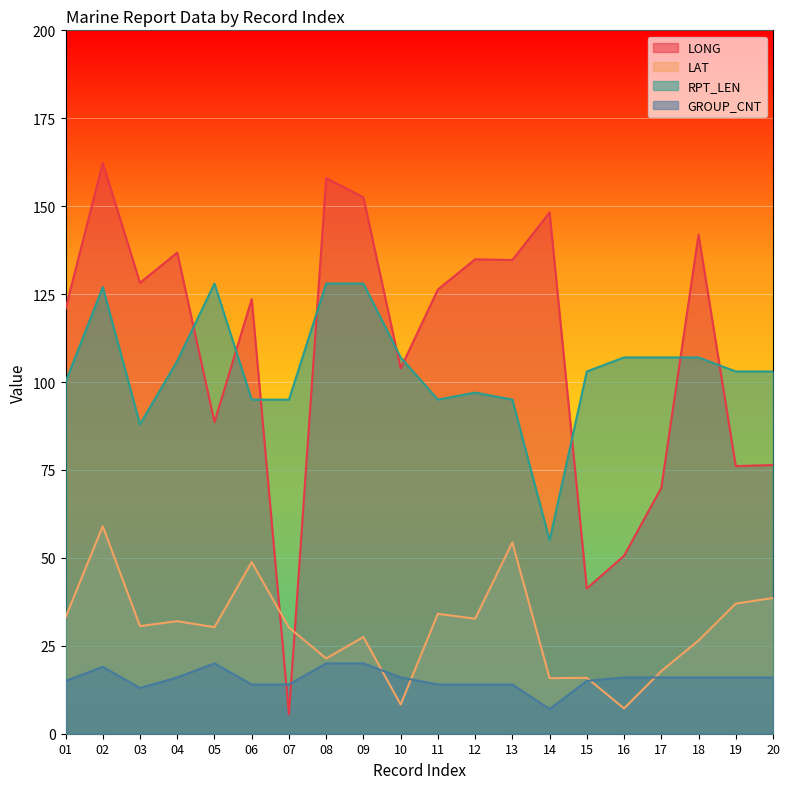

What is the difference between the maximum and minimum values in the GROUP_CNT series?

13.0